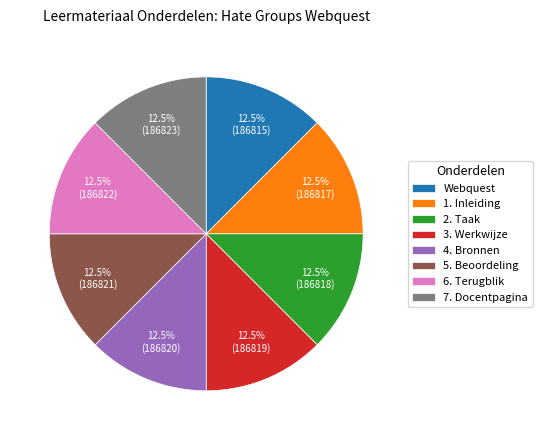

How much of the chart is everything except 2. Taak?

87.5%